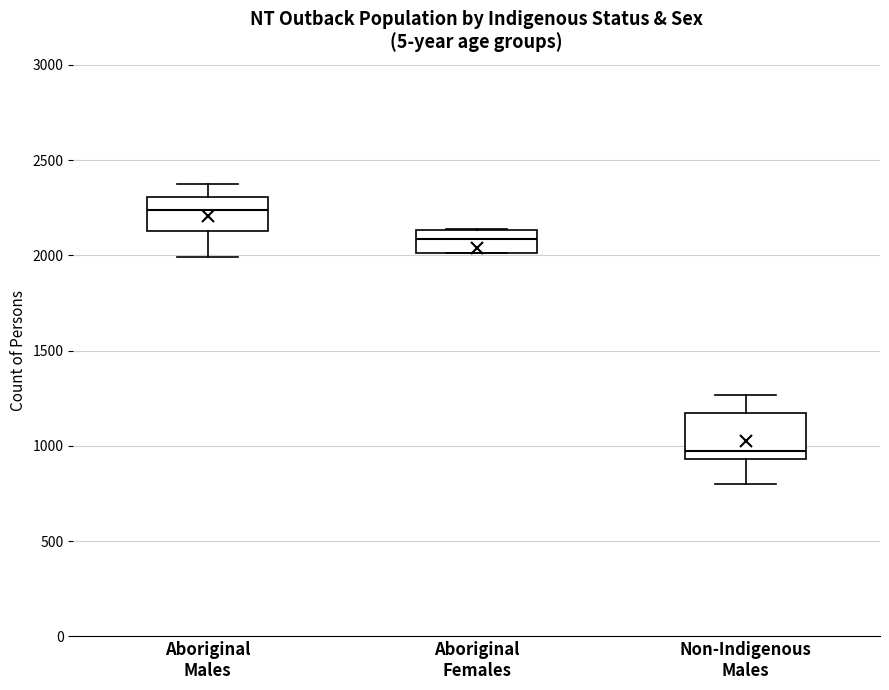

Where does the median line of the box for Aboriginal Males sit on the y-axis? The values are not printed on the chart, so give them approximately, as read against the axis.

2250